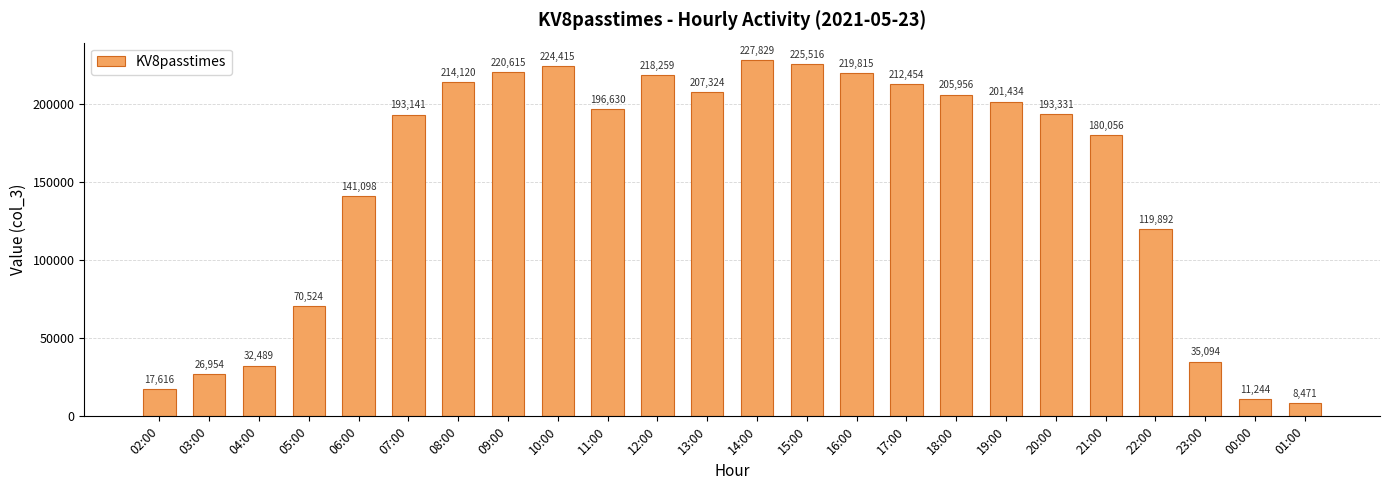

The chart shows a value of 70524 at 05:00. True or false?

True